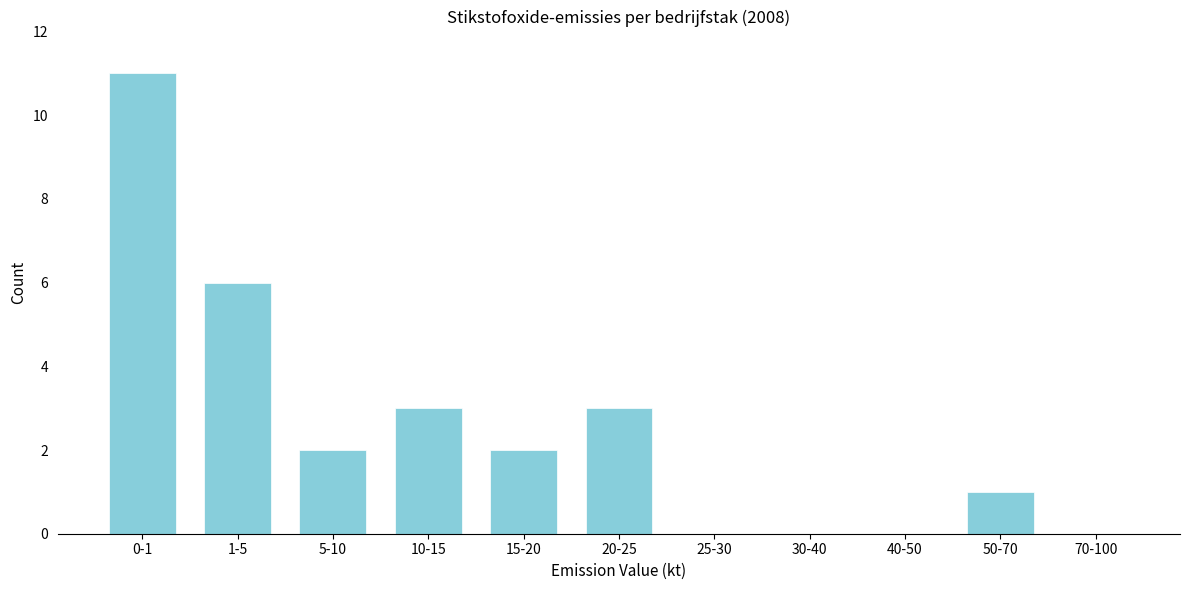

Reading left to right, what are all the values shown in this chart?

0-1=11	1-5=6	5-10=2	10-15=3	15-20=2	20-25=3	25-30=0	30-40=0	40-50=0	50-70=1	70-100=0